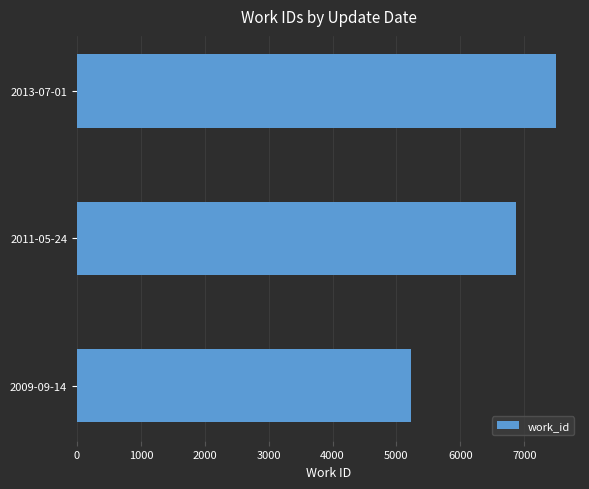

The value at 2013-07-01 is 7498. True or false?

True